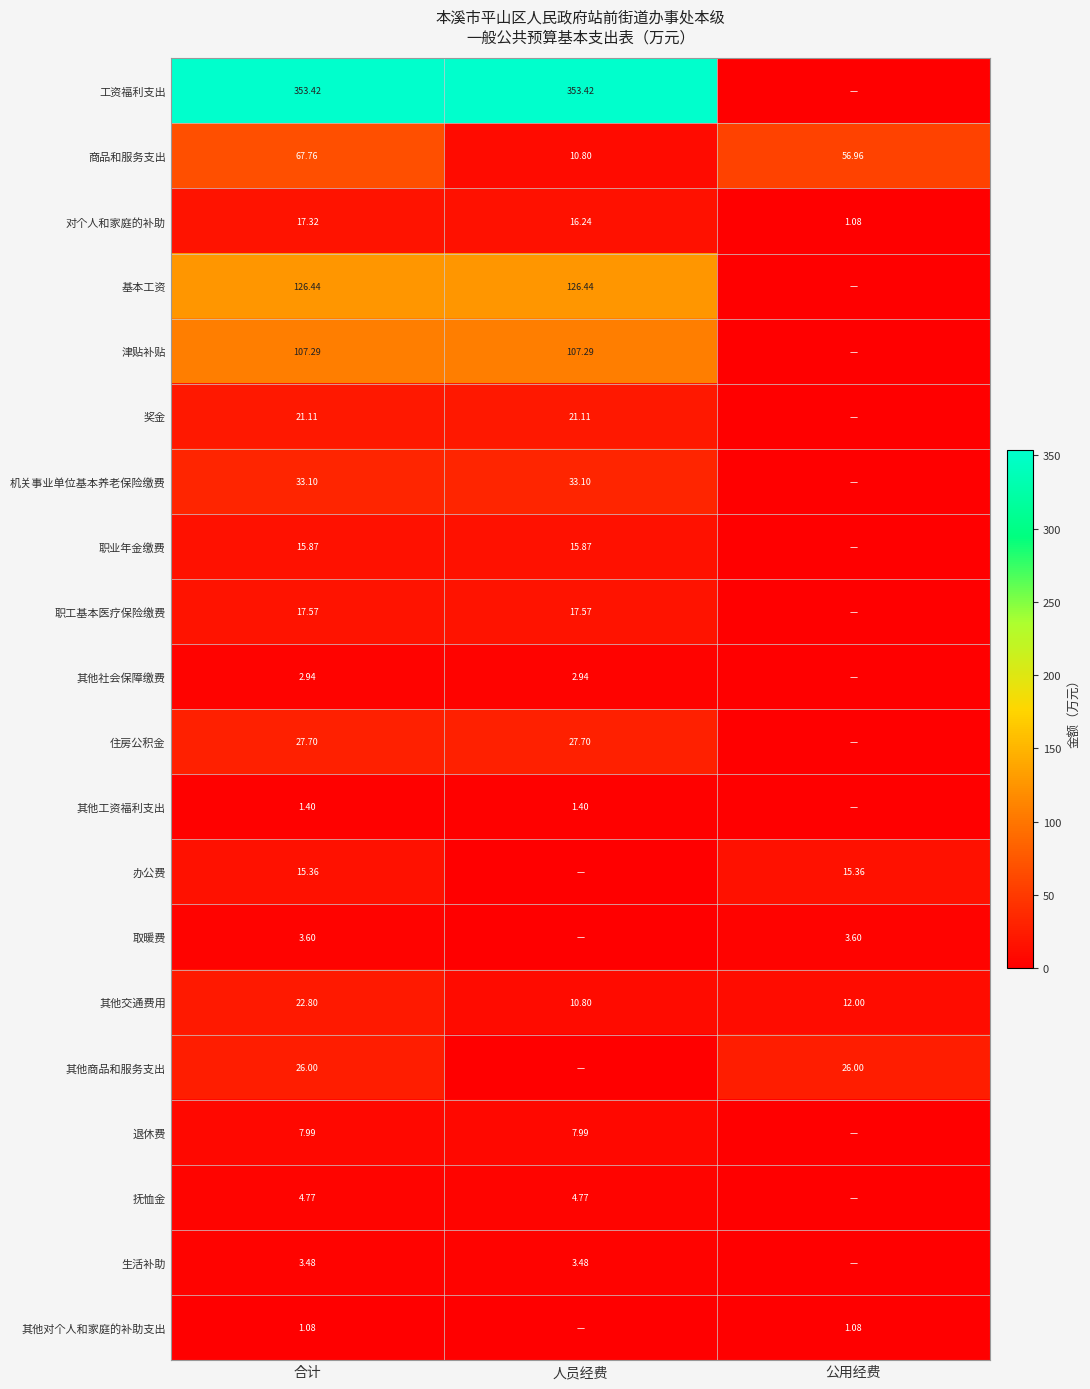

Is the value of 工资福利支出 at 合计 greater than the value of 办公费 at 合计?

Yes